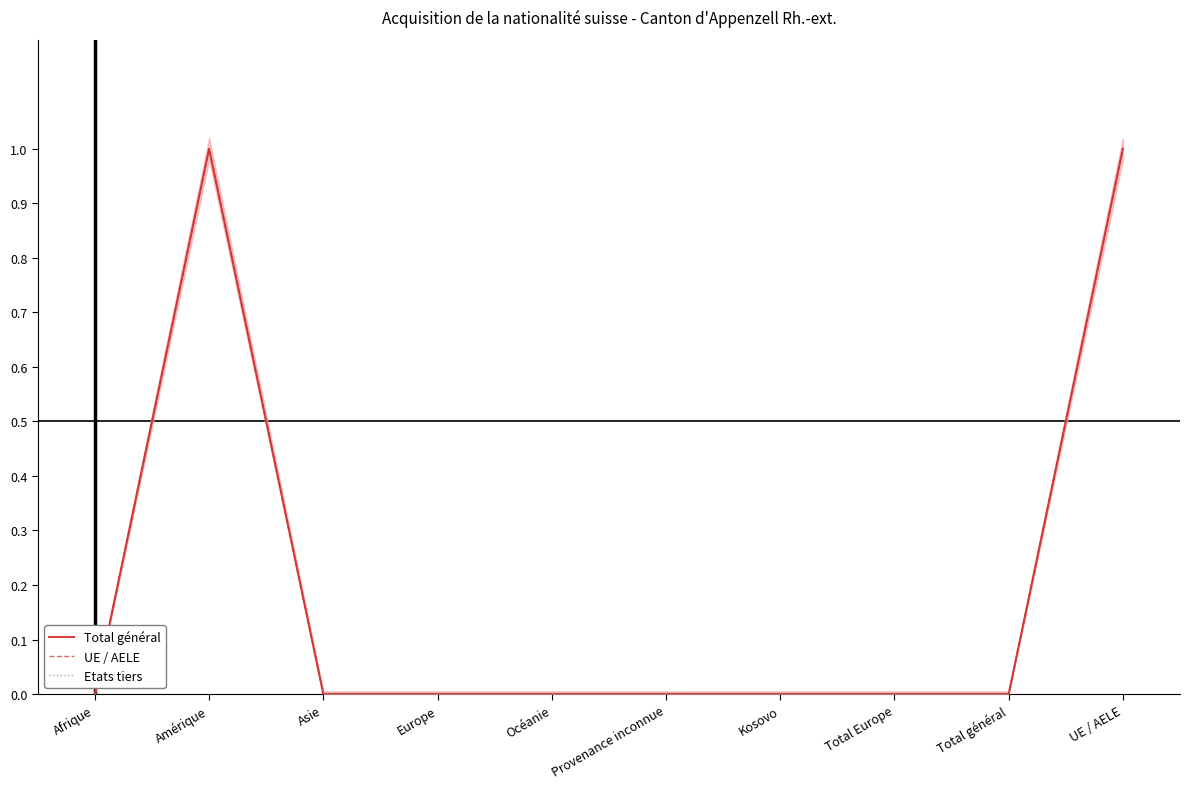

True or false: Total général has a value of 0 at Total général.

True